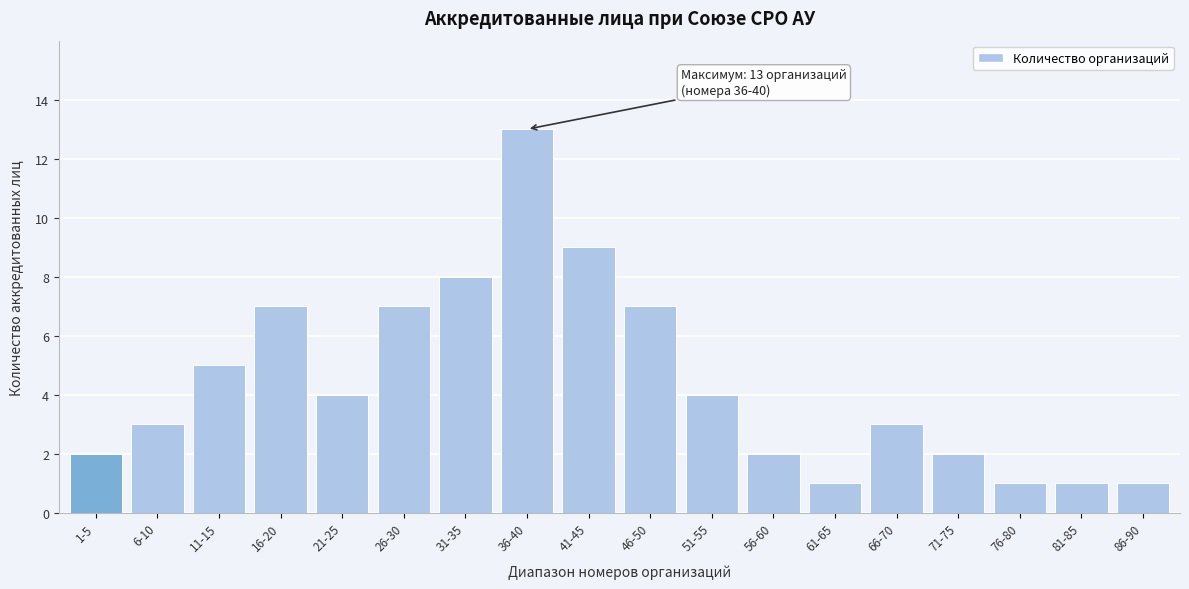

Reading left to right, transcribe all the data shown in this chart.

2	3	5	7	4	7	8	13	9	7	4	2	1	3	2	1	1	1